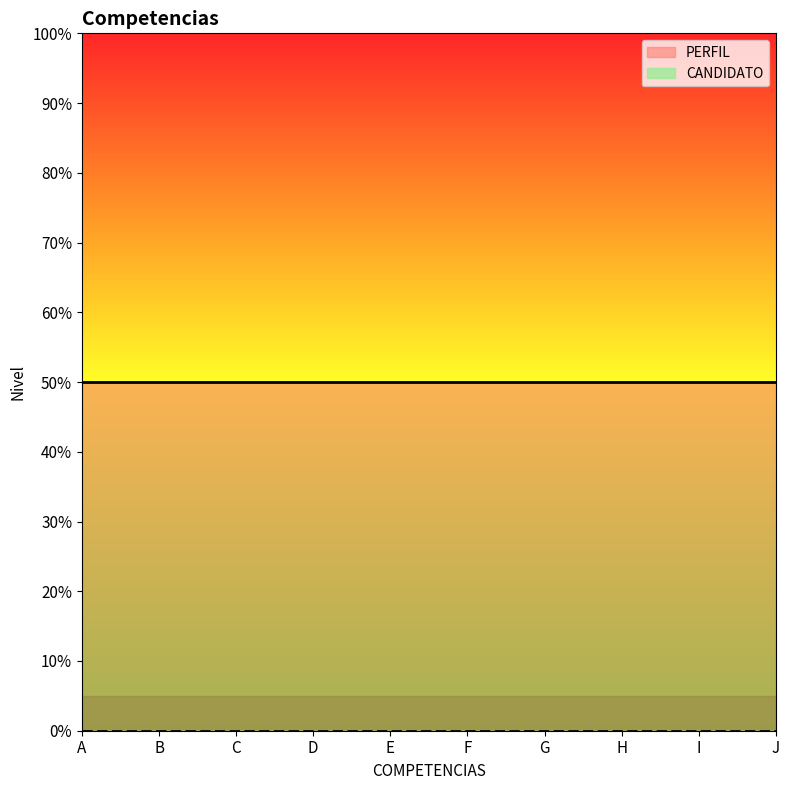

At which category is the sum across all series the highest?

A